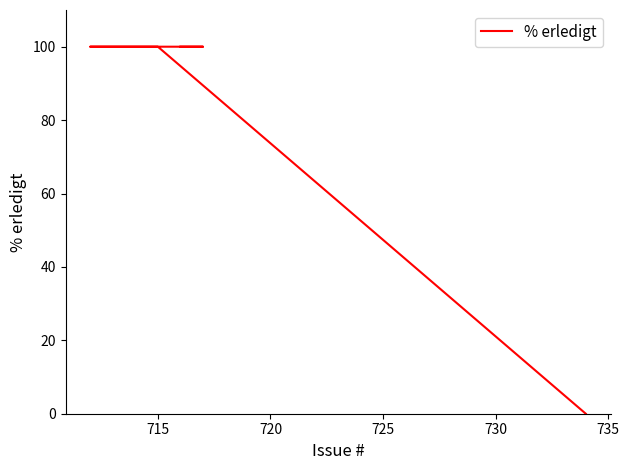

Does the chart display data point markers on the line(s)?

No